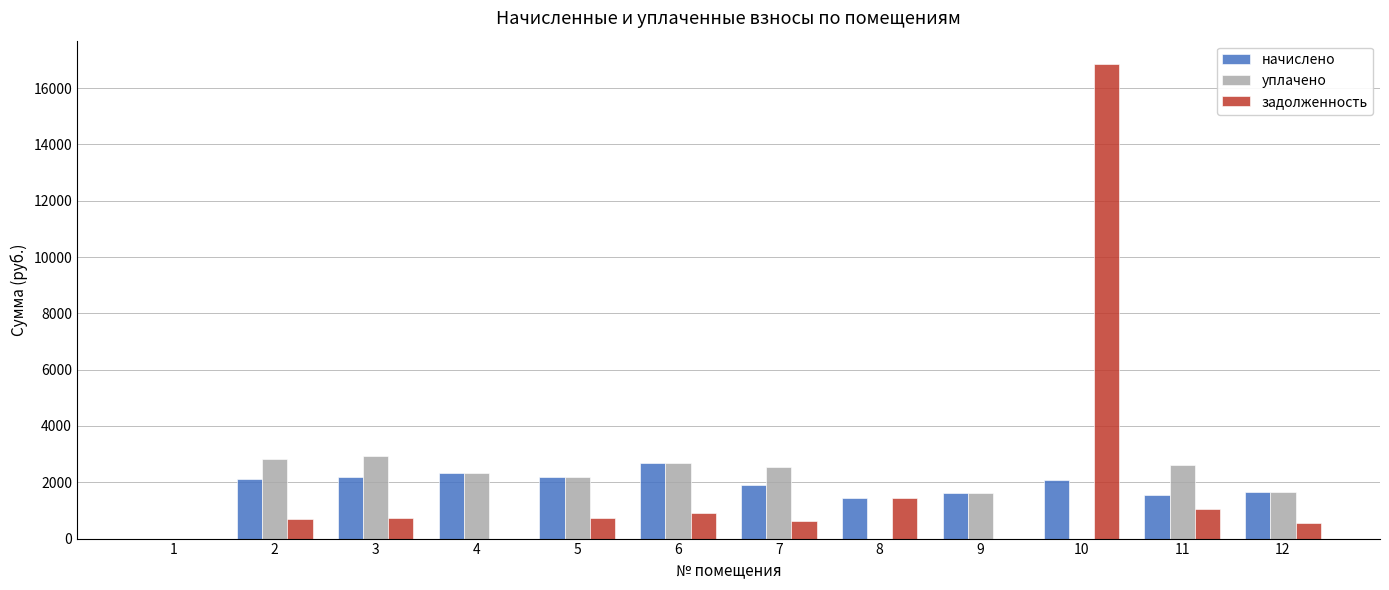

At which category is the sum across all series the highest?

10